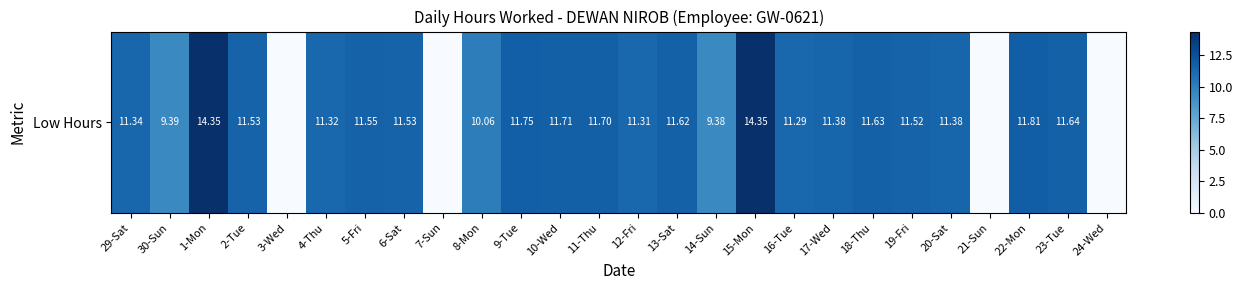

Read the value at 9-Tue.

11.8